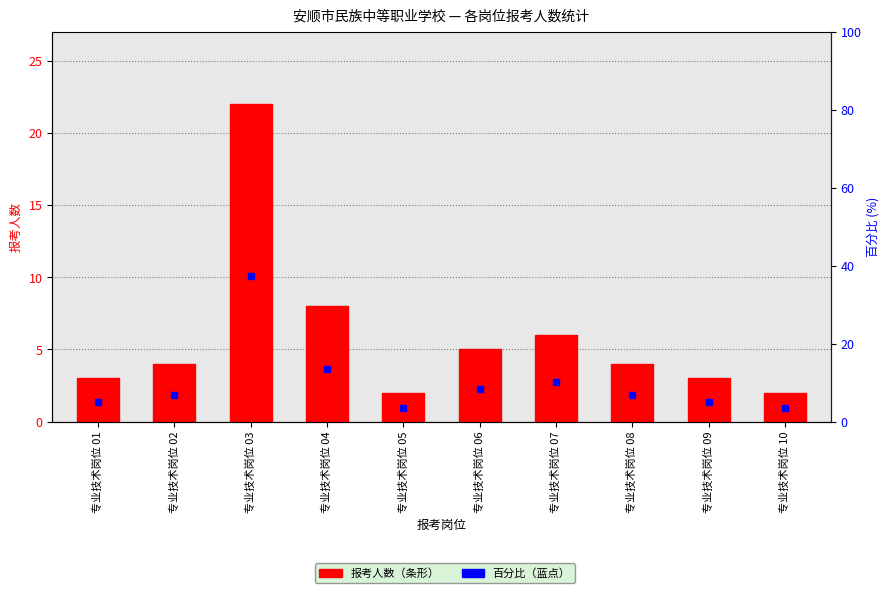

At 专业技术岗位 05, list the series in order from largest to smallest.

百分比 within 岗位, 报考人数